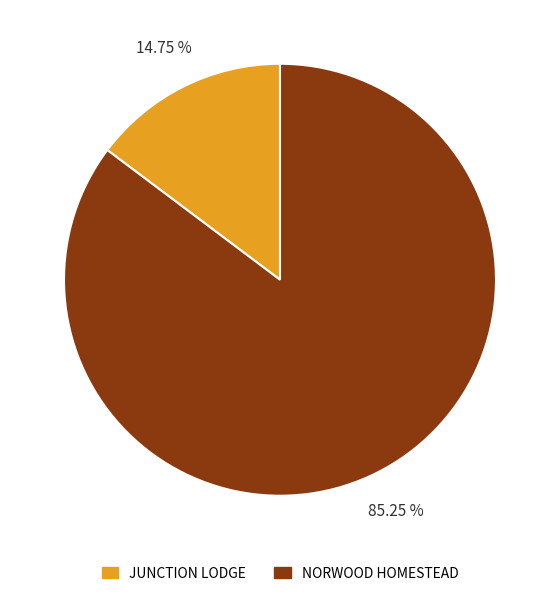

Count the number of slices in the pie.

2